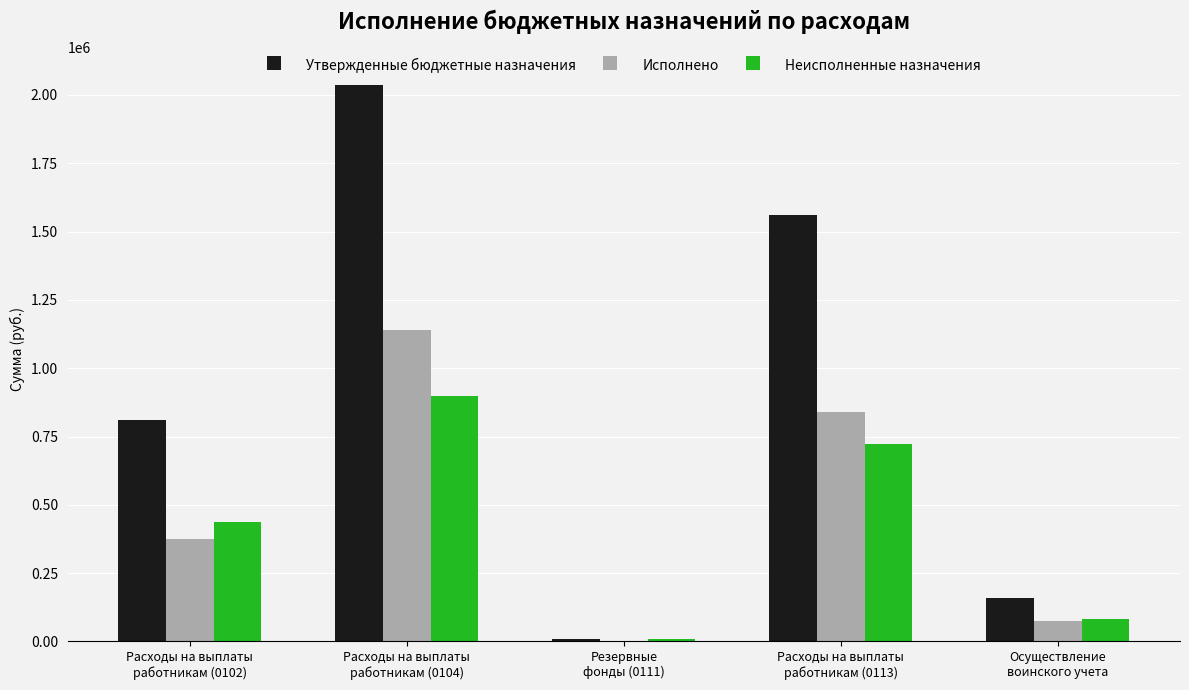

The value of Исполнено at Расходы на выплаты
работникам (0104) is 476658.7. True or false?

False